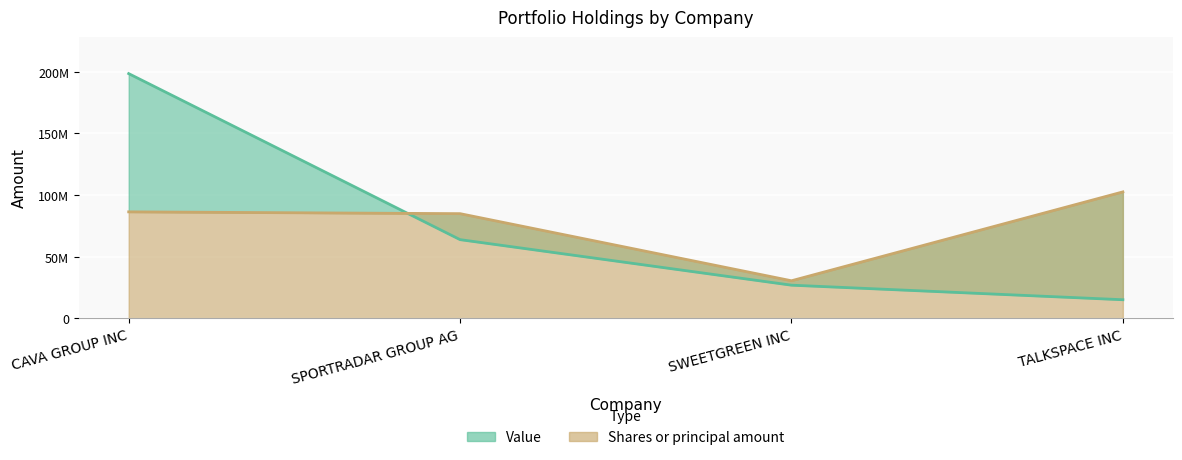

True or false: Shares or principal amount has a value of 86249453.2 at CAVA GROUP INC.

True